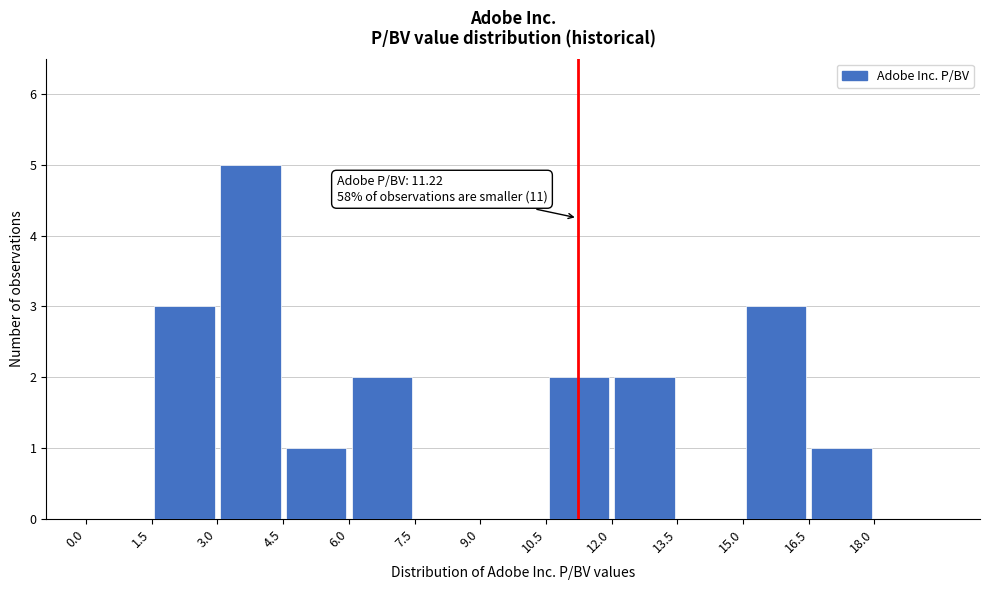

Which range on the x-axis has the tallest bar?

3.0 to 4.5